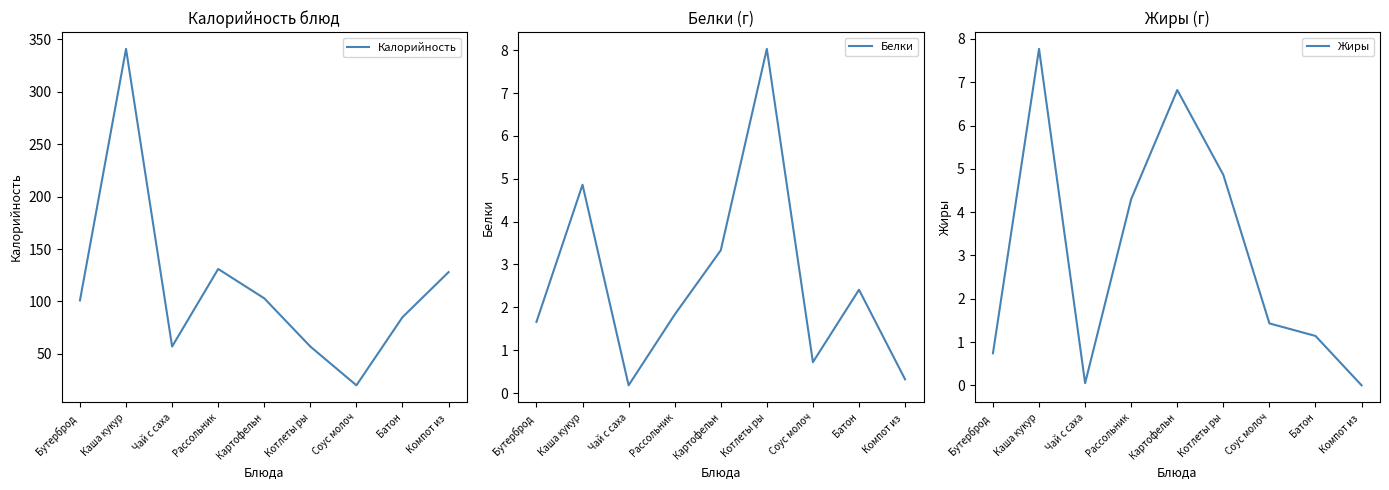

In Жиры, how many points are higher than both neighbors (excluding endpoints)?

2